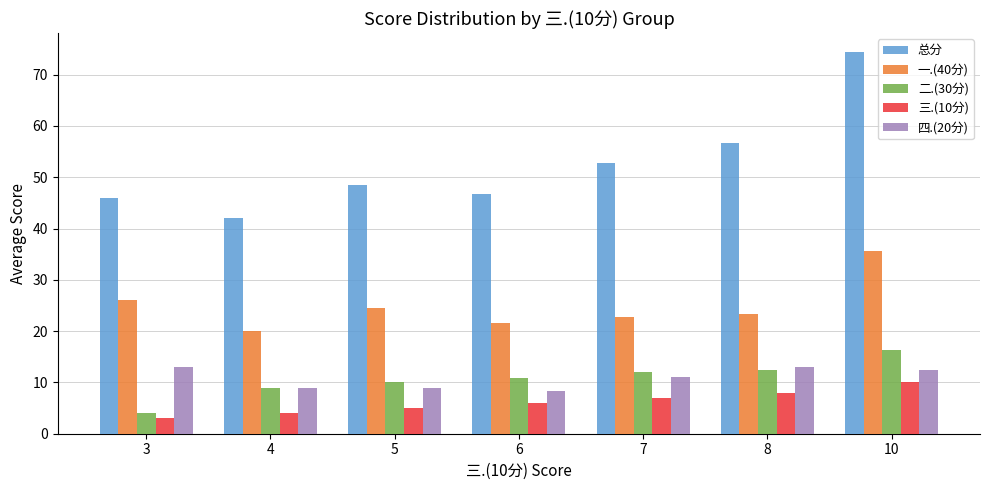

Which series has the largest total across all categories?

总分